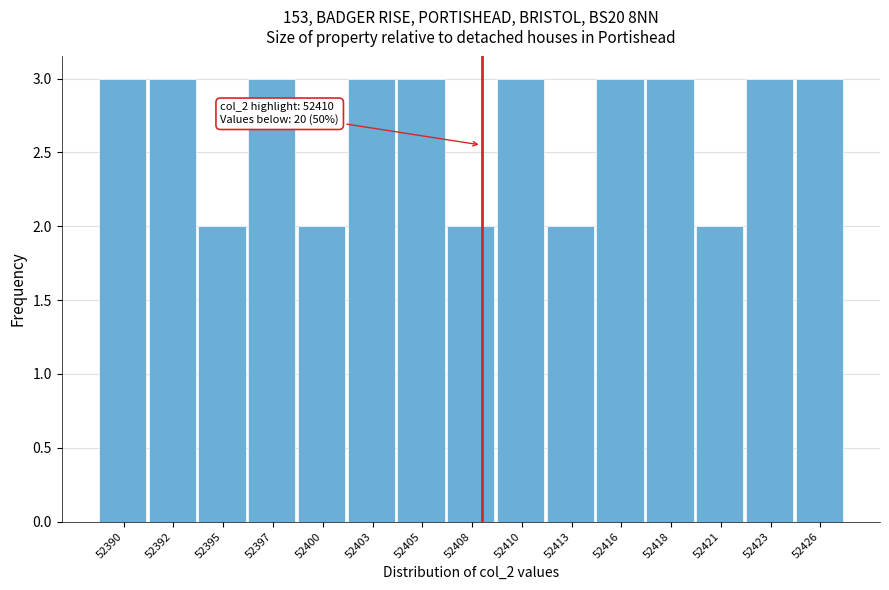

Reading left to right, list all the values displayed in this chart.

3	3	2	3	2	3	3	2	3	2	3	3	2	3	3